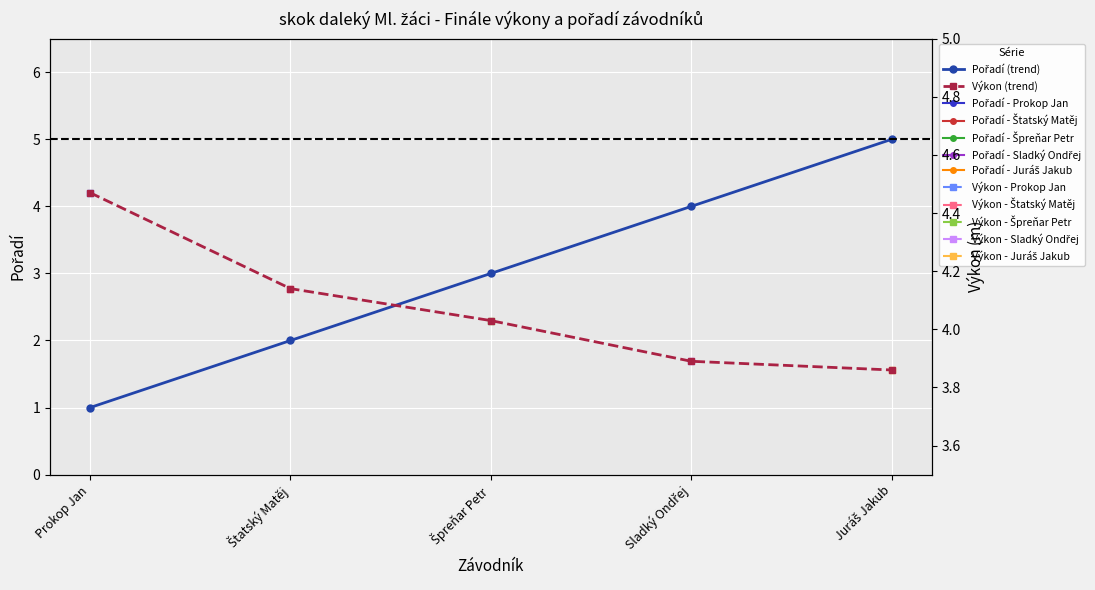

Reading left to right, transcribe all the data shown in this chart.

Pořadí: Prokop Jan=1.0	Štatský Matěj=2.0	Špreňar Petr=3.0	Sladký Ondřej=4.0	Juráš Jakub=5.0
Výkon: Prokop Jan=4.5	Štatský Matěj=4.1	Špreňar Petr=4.0	Sladký Ondřej=3.9	Juráš Jakub=3.9